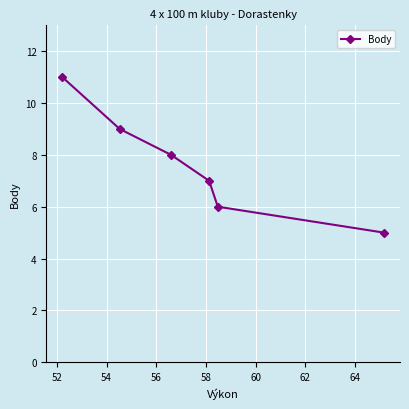

What is the difference between the maximum and second lowest values?

5